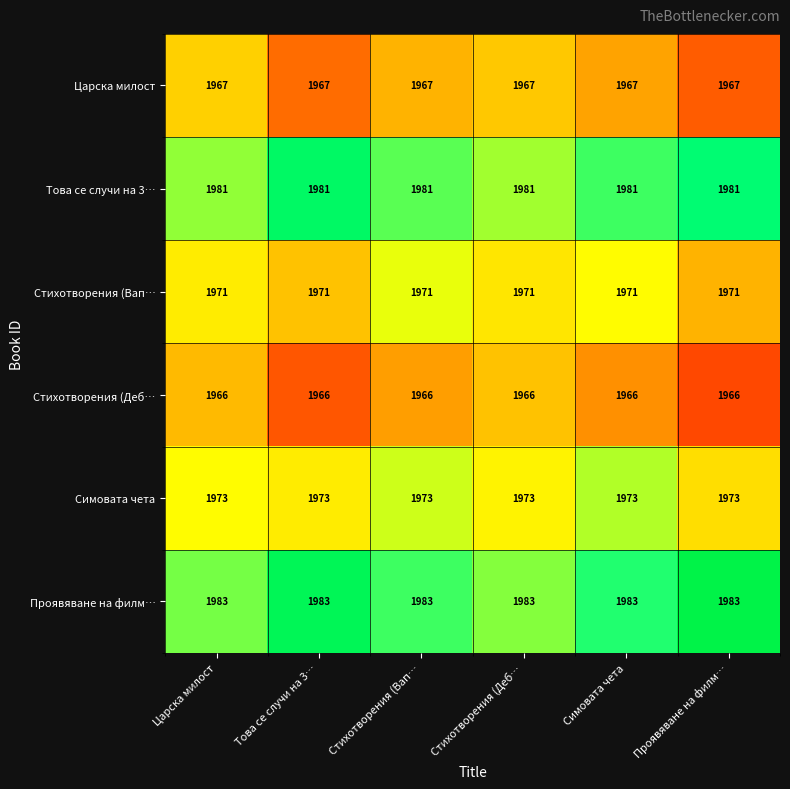

At Царска милост, list the series in order from largest to smallest.

Проявяване на филм…, Това се случи на 3…, Симовата чета, Стихотворения (Вап…, Царска милост, Стихотворения (Деб…